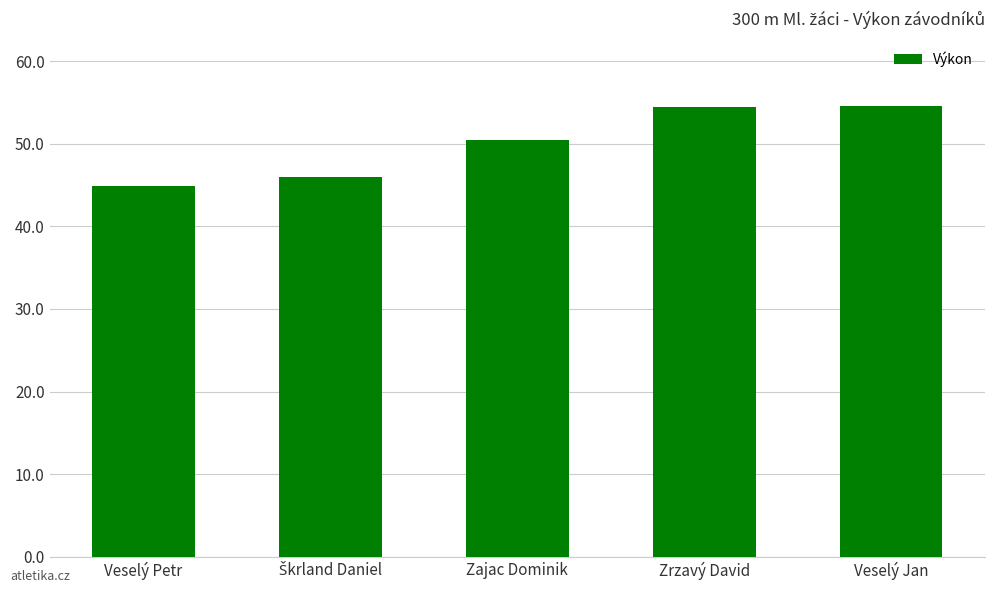

True or false: the data shows 44.9 at Veselý Petr.

True